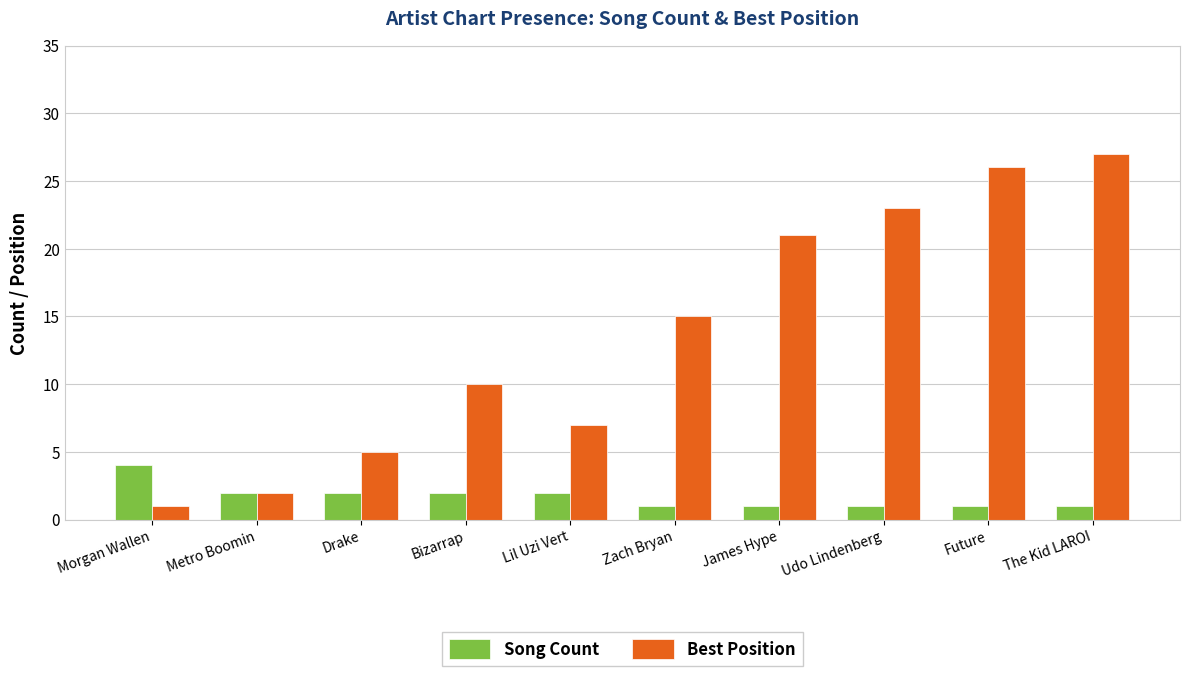

What is the maximum value for Best Position?

27